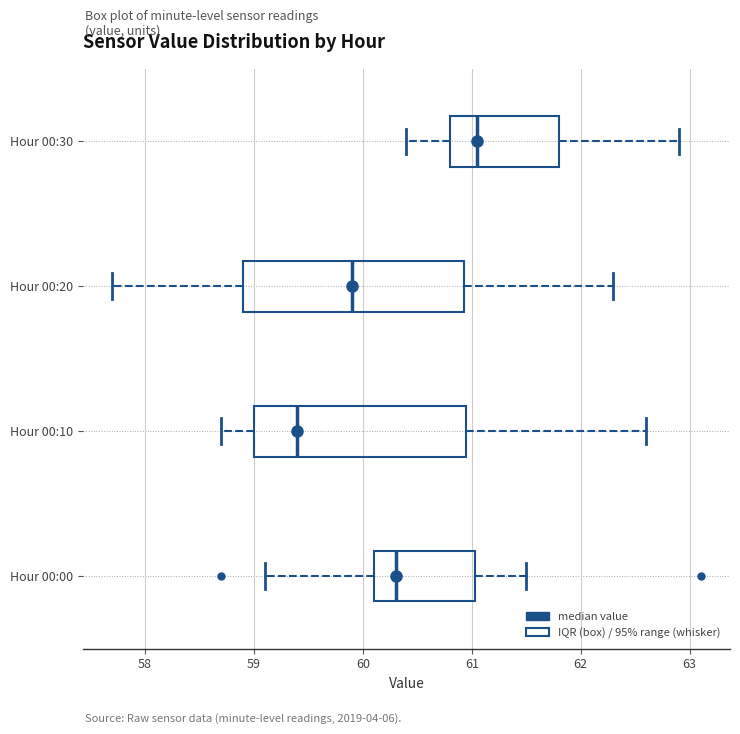

Which box's median line is the furthest to the right?

Hour 00:30